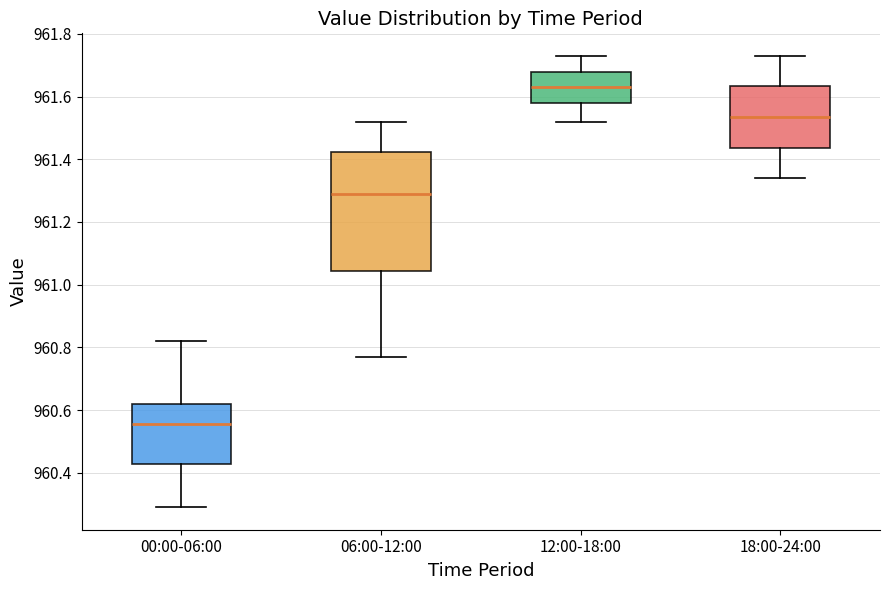

Reading left to right, read every box against the y-axis: the position of its median line, the range the box covers, and the ends of its whiskers. The values are not printed on the chart, so give them approximately, as read against the axis.

00:00-06:00: median 960.56, box 960.42 to 960.62, whiskers 960.30 to 960.82
06:00-12:00: median 961.30, box 961.04 to 961.42, whiskers 960.78 to 961.52
12:00-18:00: median 961.64, box 961.58 to 961.68, whiskers 961.52 to 961.74
18:00-24:00: median 961.54, box 961.44 to 961.64, whiskers 961.34 to 961.74